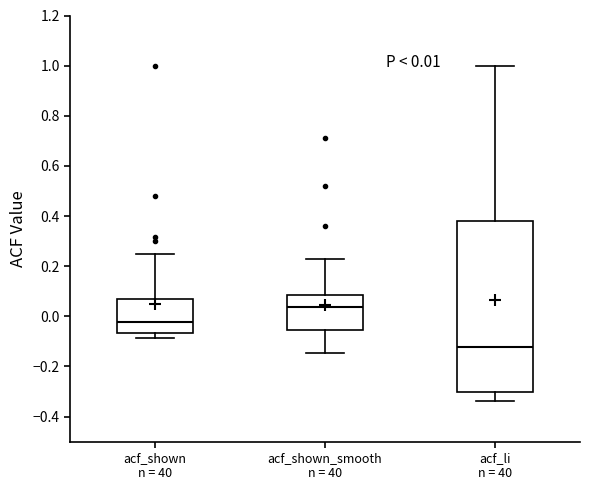

Which box has the lowest median line?

acf_li n = 40